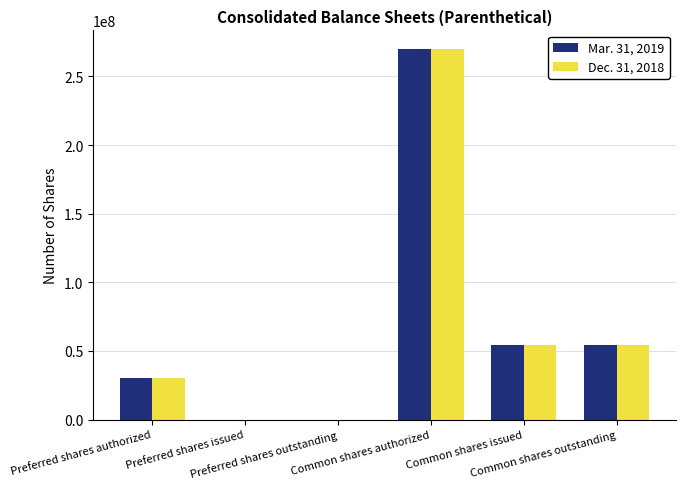

What is the greatest value displayed?

270000000